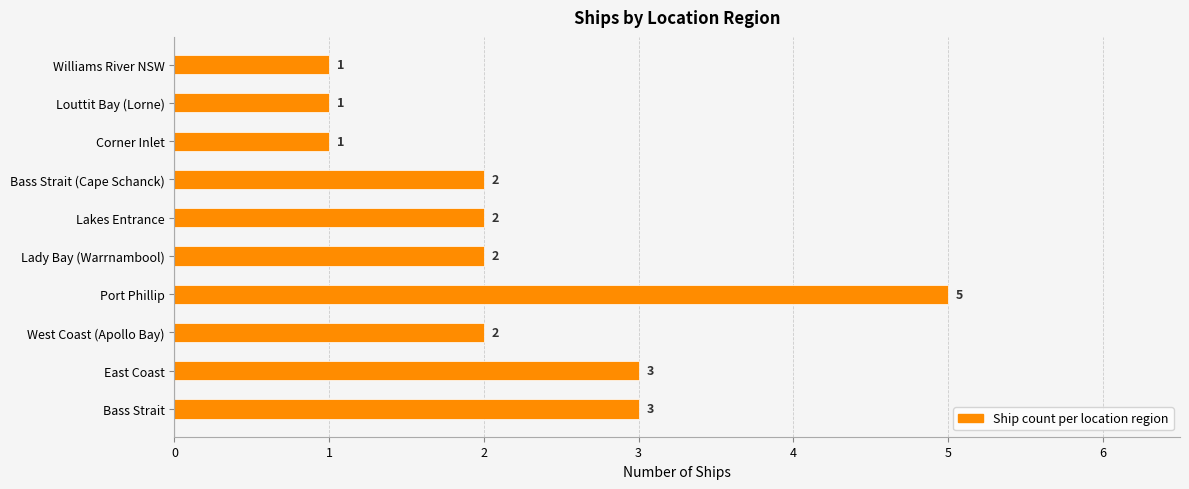

Count the number of data series in this chart.

1